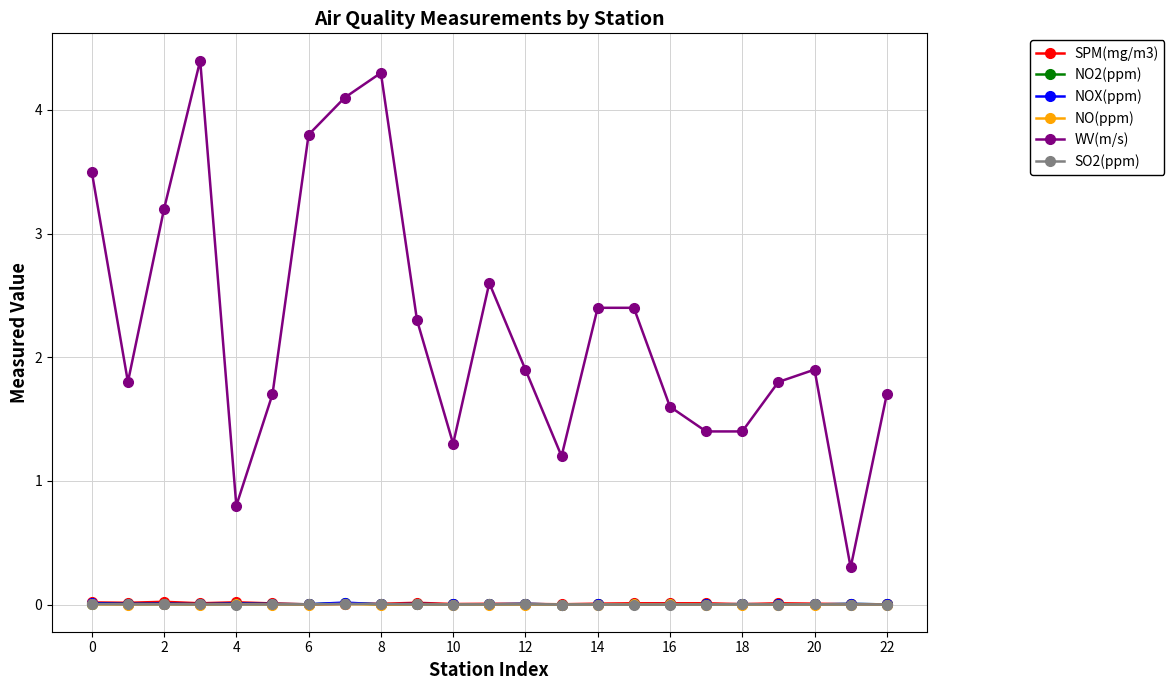

True or false: WV(m/s) and SO2(ppm) intersect in this chart.

False